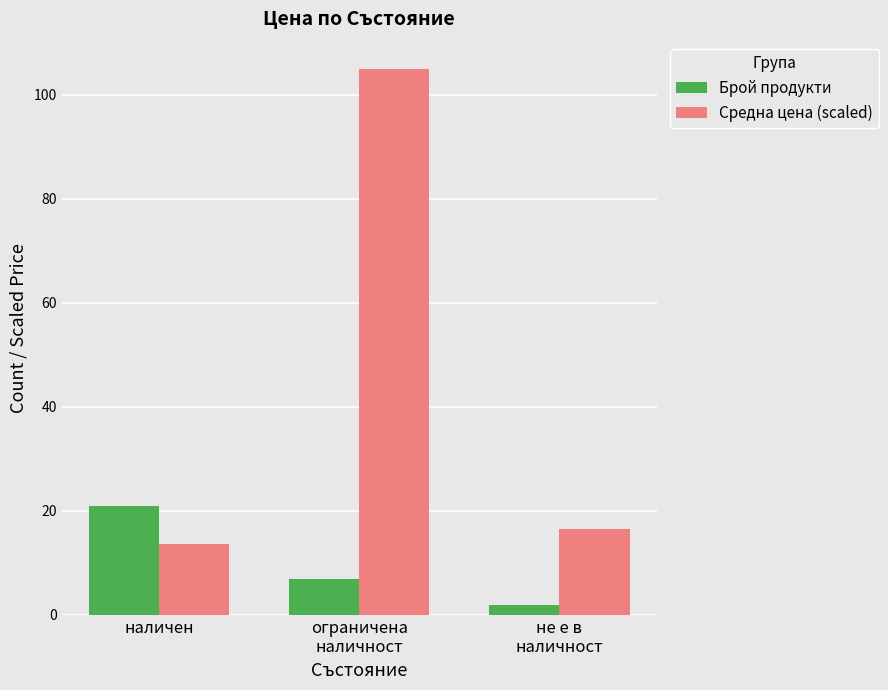

How many groups of bars are there?

3